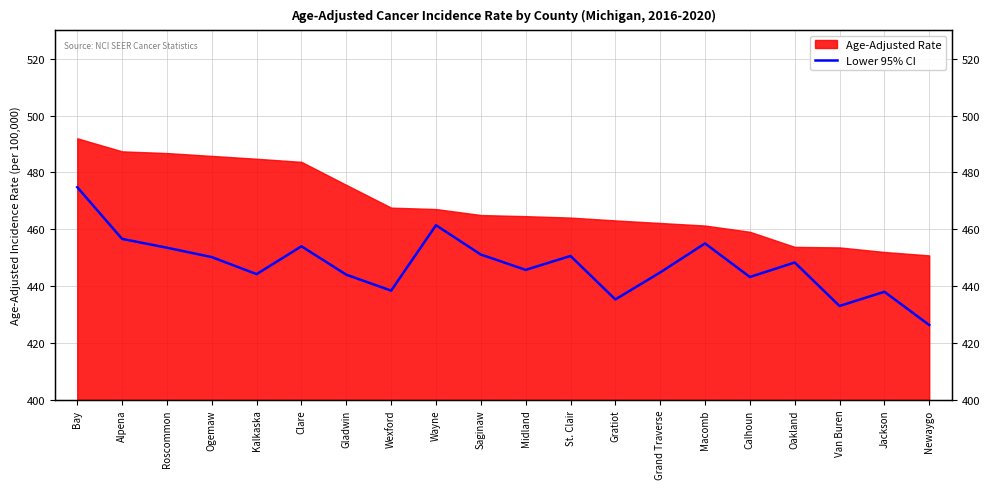

True or false: there are more than 2 points higher than both neighbors.

True